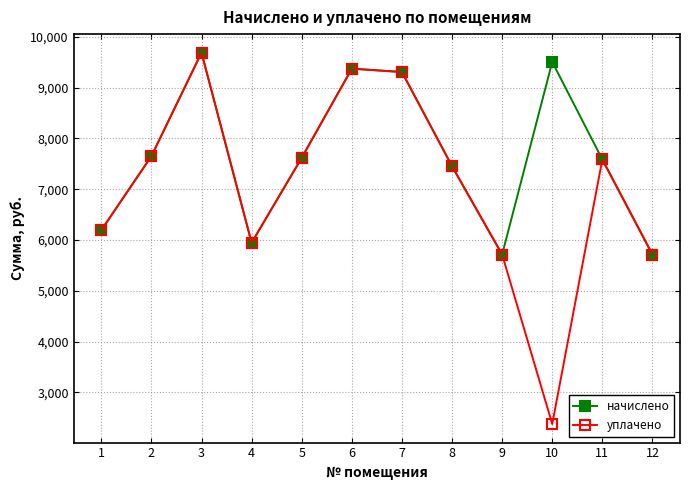

Which series has the widest spread of values?

уплачено